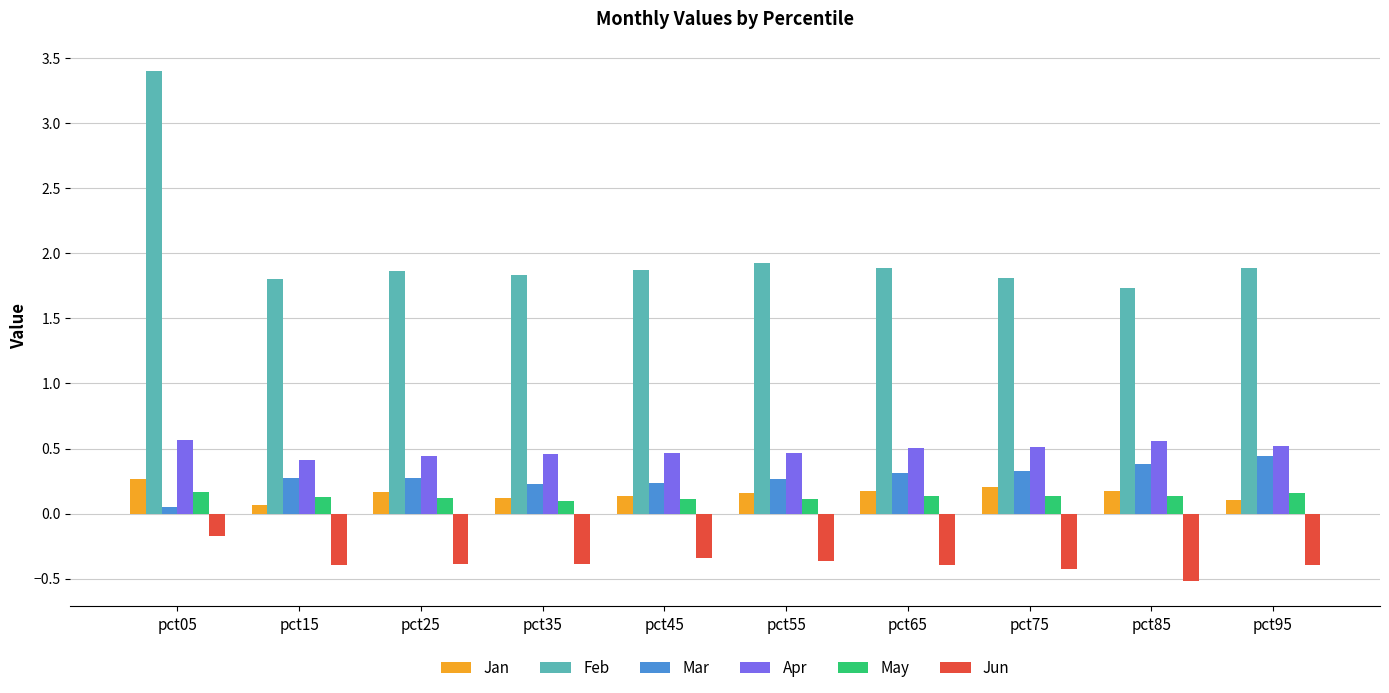

Which series has the largest range (max minus min)?

Feb